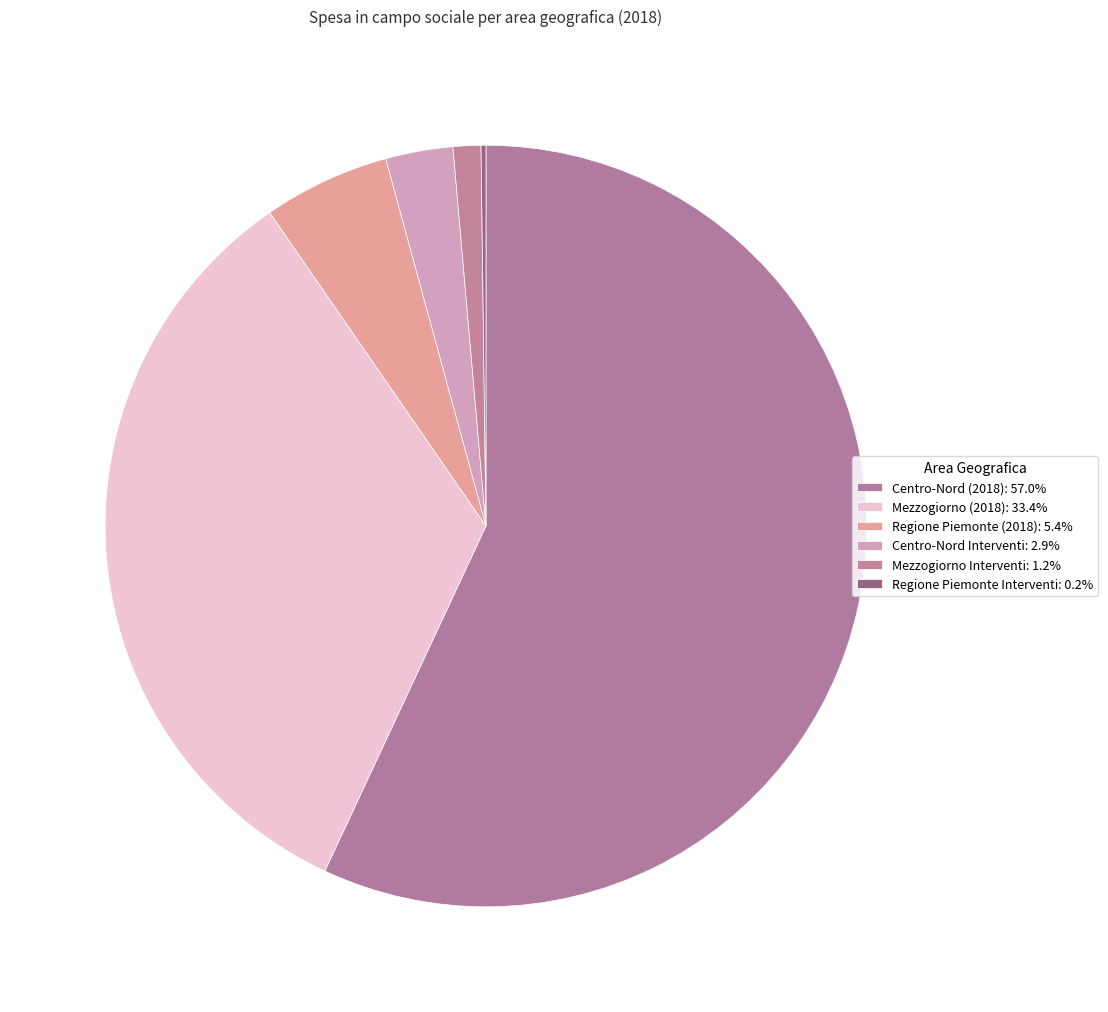

To the nearest percent, what is the difference between the Mezzogiorno Interventi and Regione Piemonte (2018) slice percentages?

4%